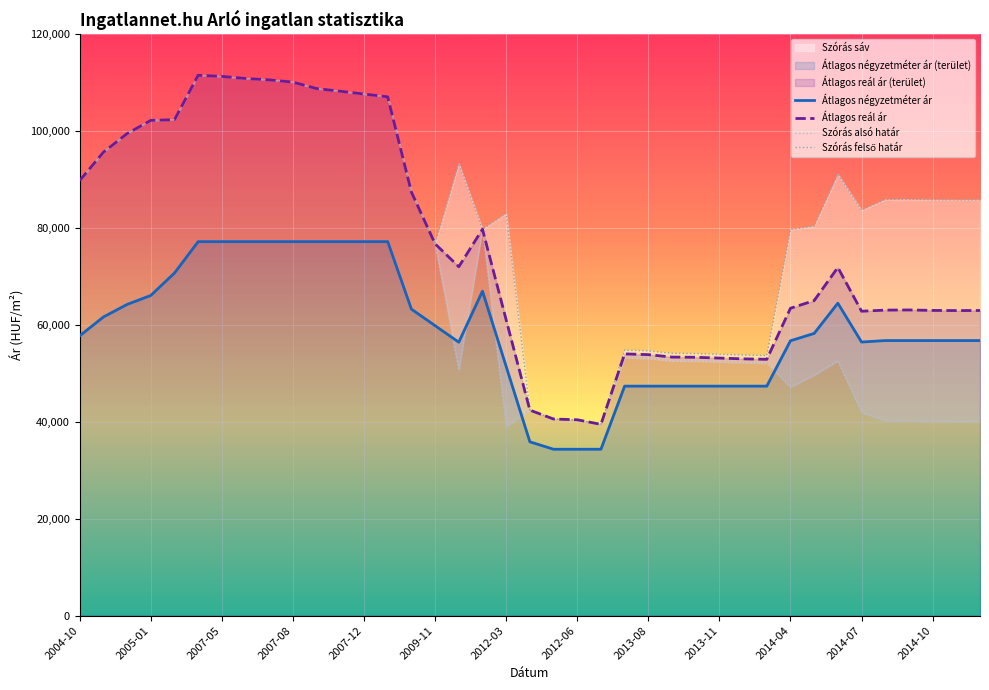

True or false: Átlagos négyzetméter ár and Átlagos reál ár cross at least once.

False